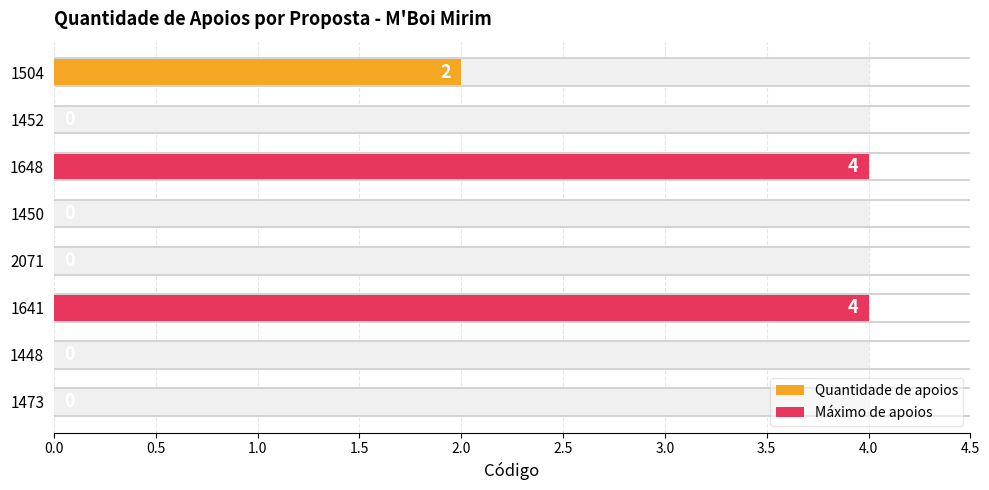

Reading right to left, extract all data points from this chart.

1504=2	1452=0	1648=4	1450=0	2071=0	1641=4	1448=0	1473=0